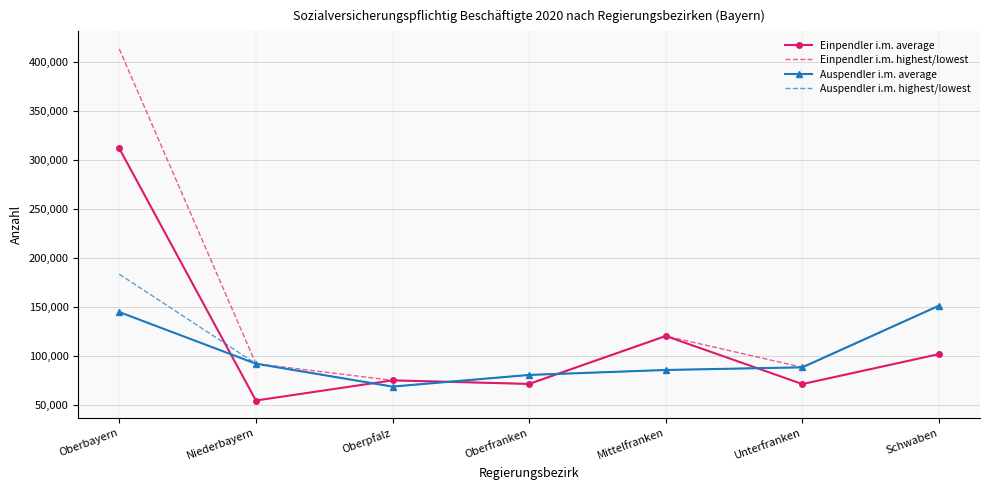

Rank the series by their maximum value, from lowest to highest.

Auspendler i.m. average, Auspendler i.m. highest/lowest, Einpendler i.m. average, Einpendler i.m. highest/lowest